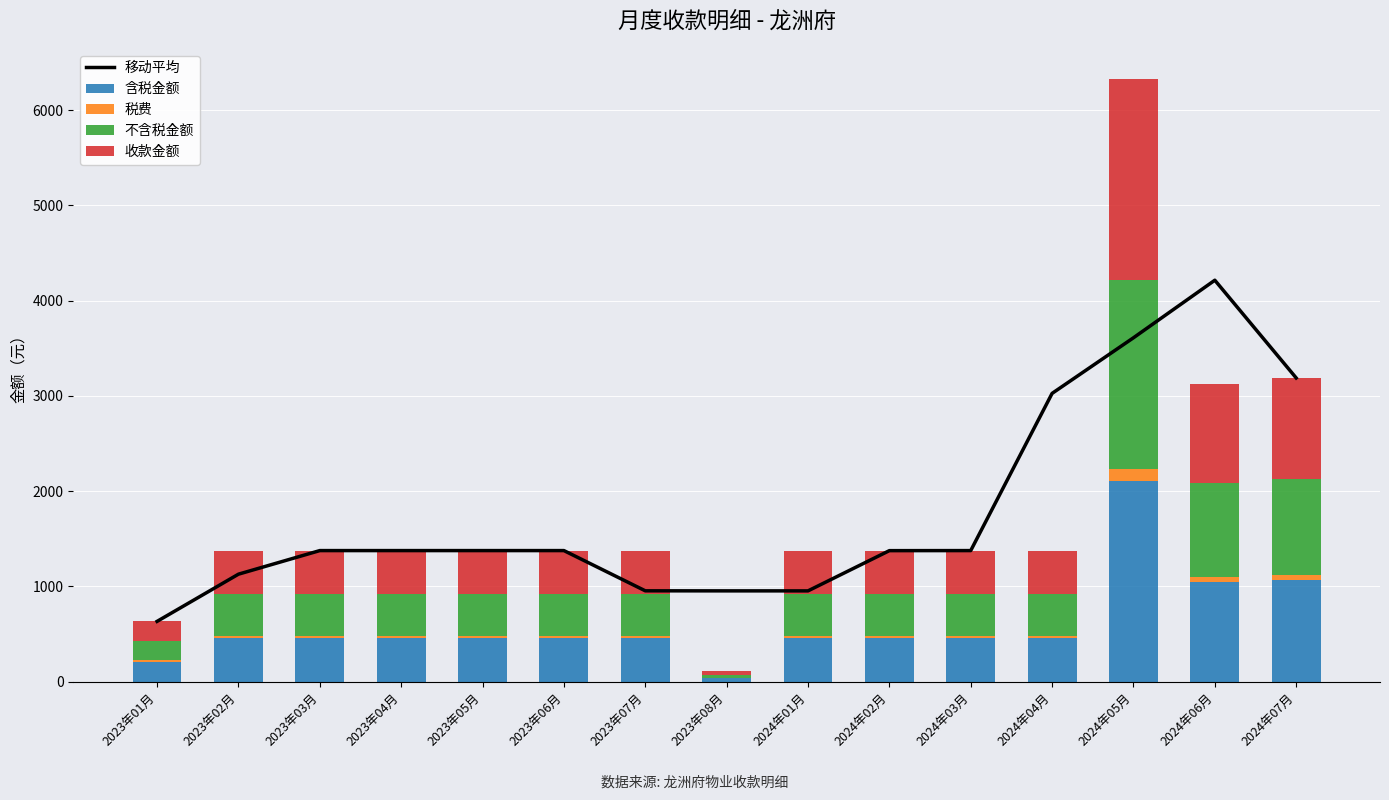

Rank the series by their maximum value, from lowest to highest.

税费, 不含税金额, 收款金额, 含税金额, 移动平均